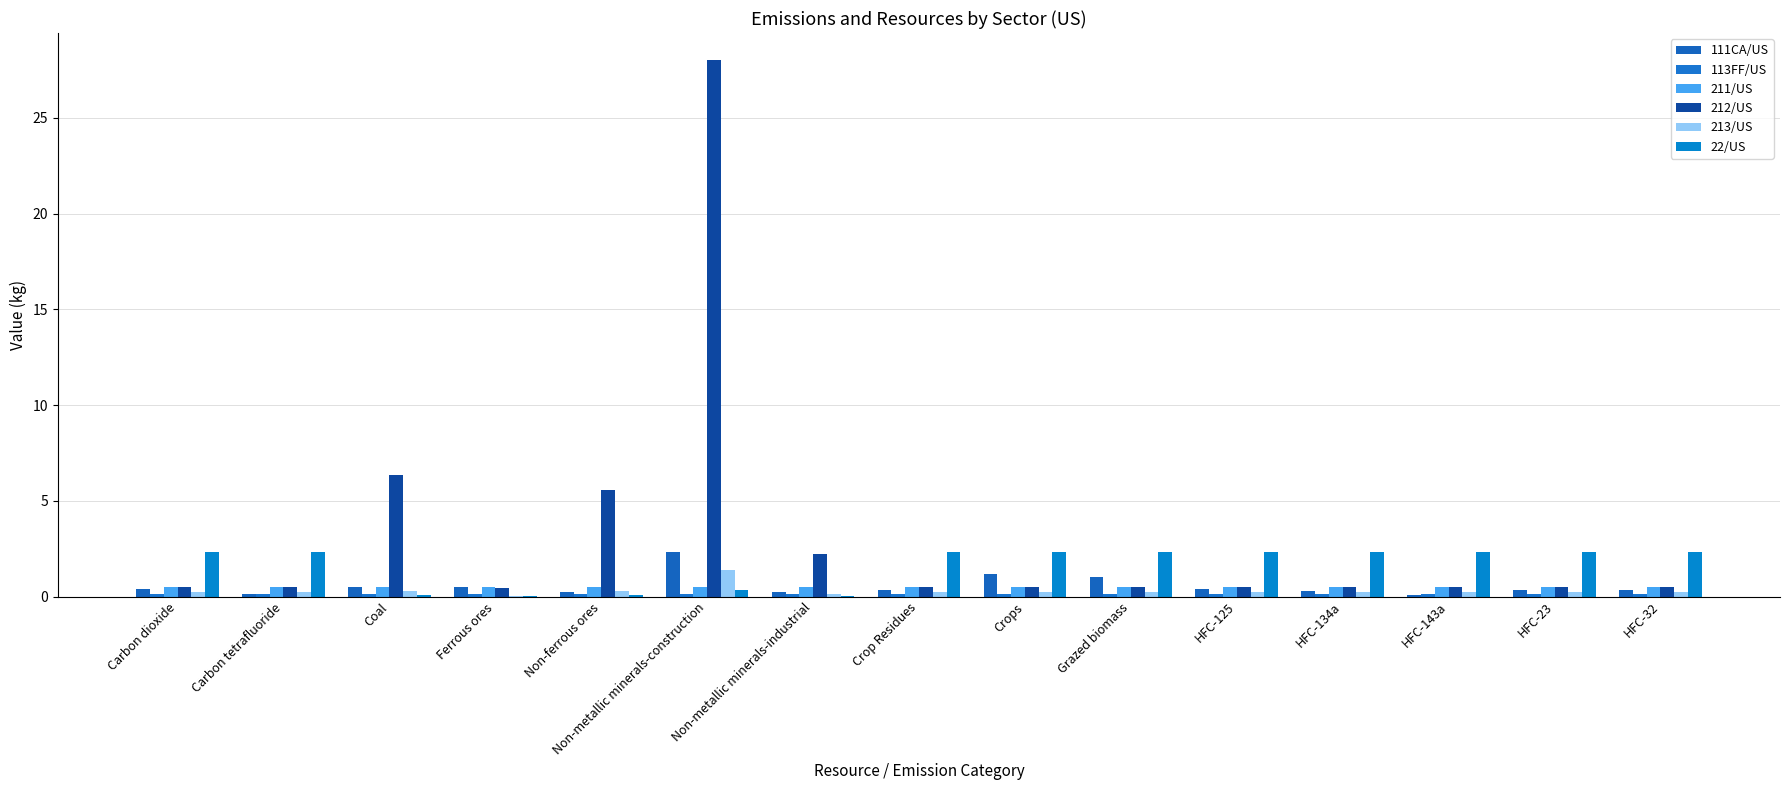

Which series has the largest total across all categories?

212/US